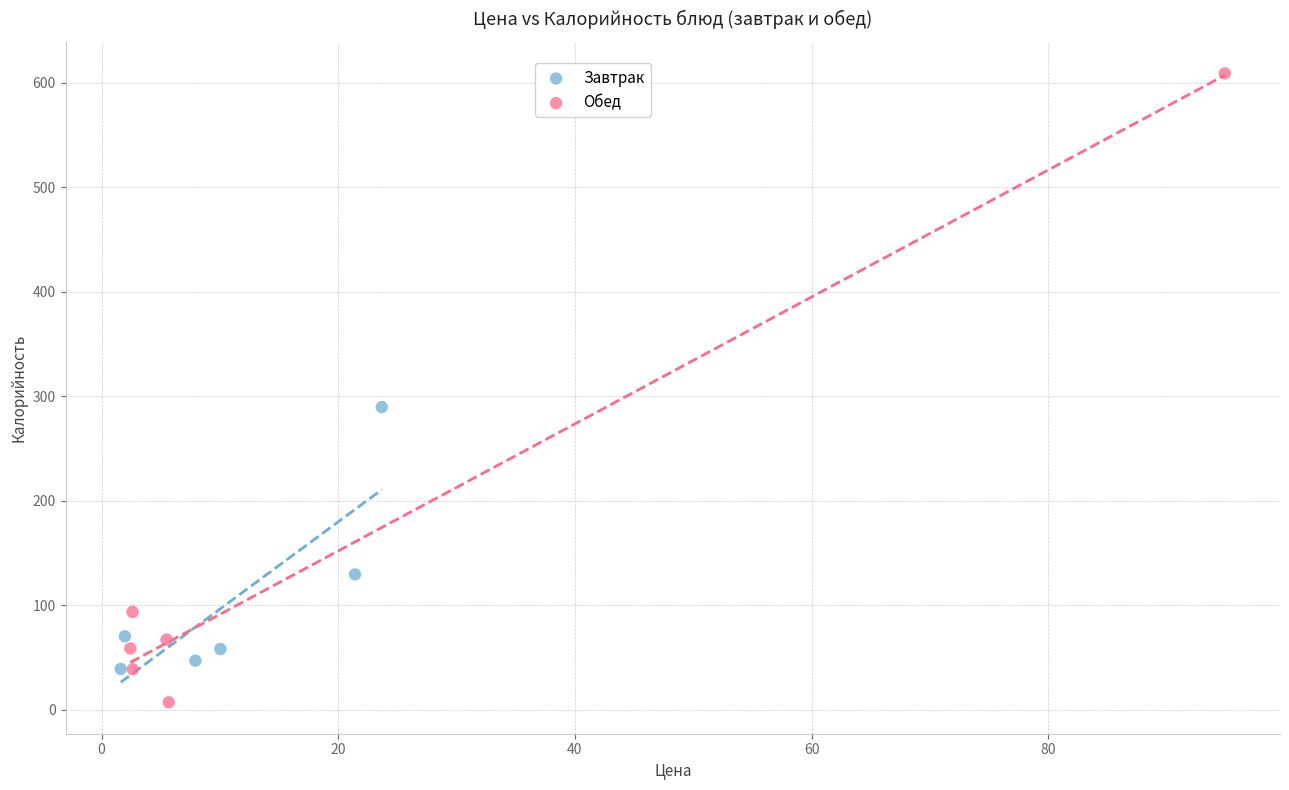

Which series has the widest spread of Y values?

Обед